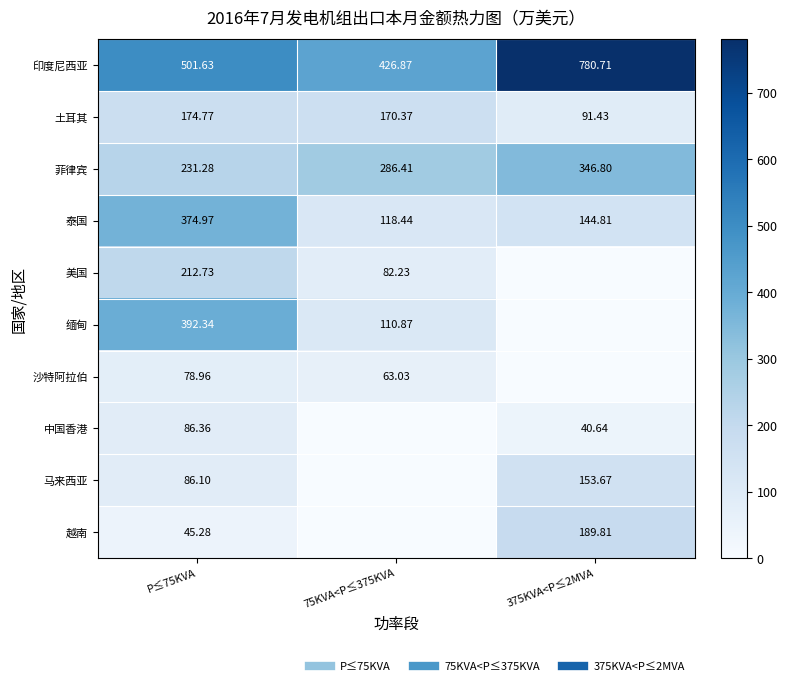

At which label does 中国香港 reach its minimum?

75KVA<P≤375KVA